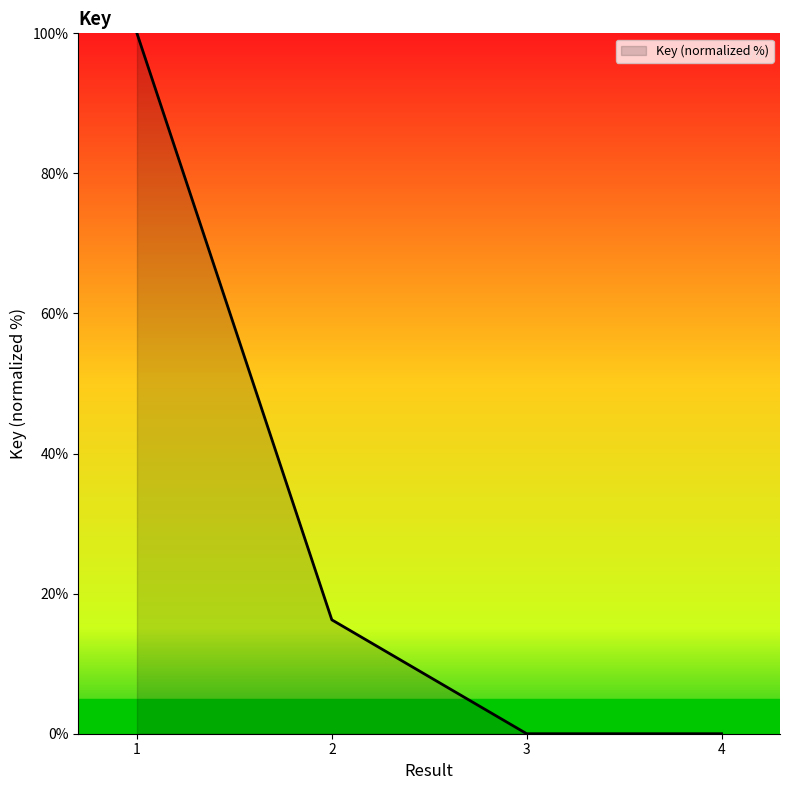

At which label is the value closest to 50?

2